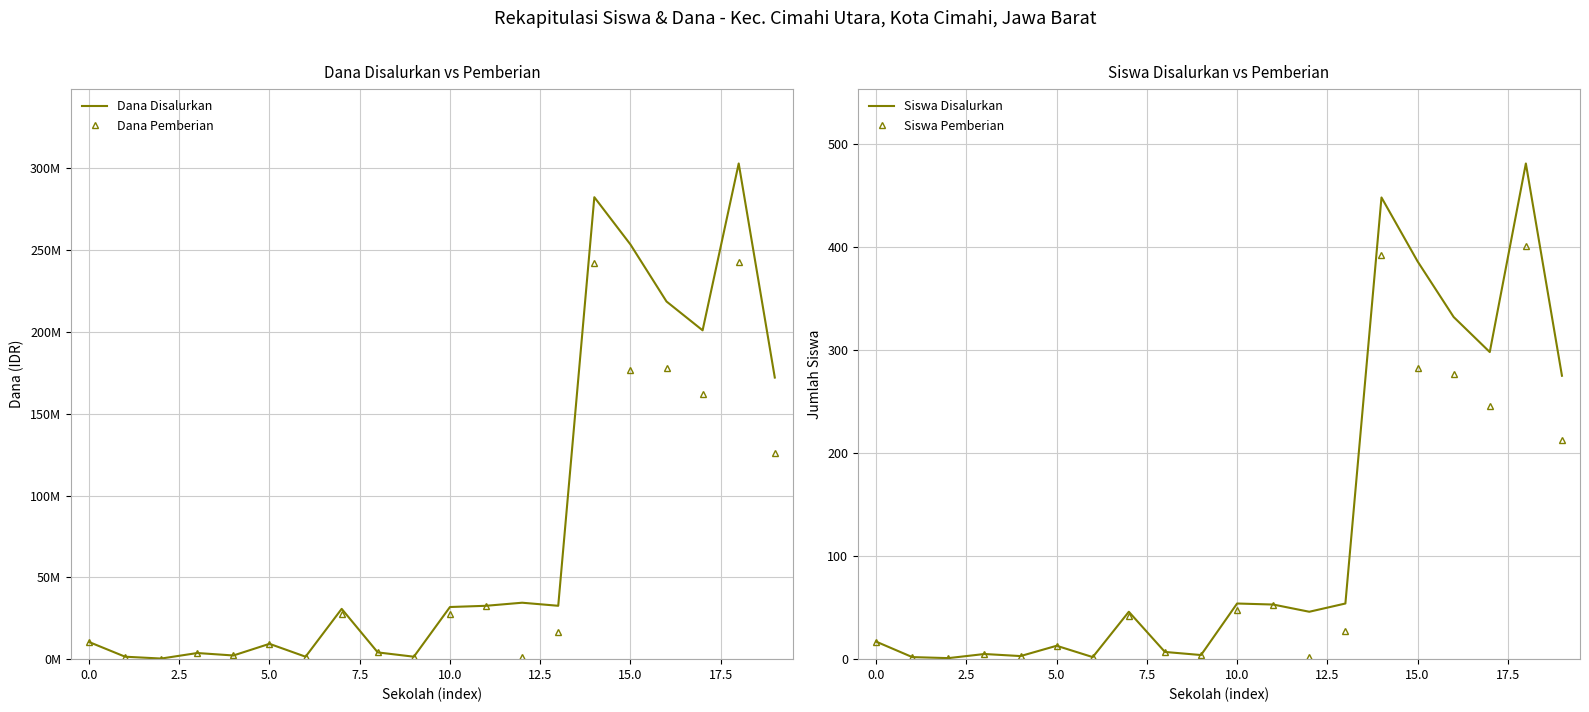

What is the average value of the Siswa Pemberian series?

102